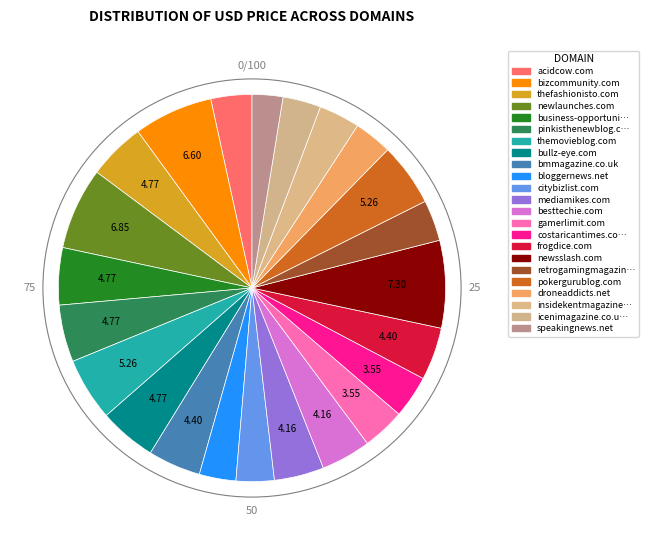

What is the largest slice in the pie chart?

newsslash.com